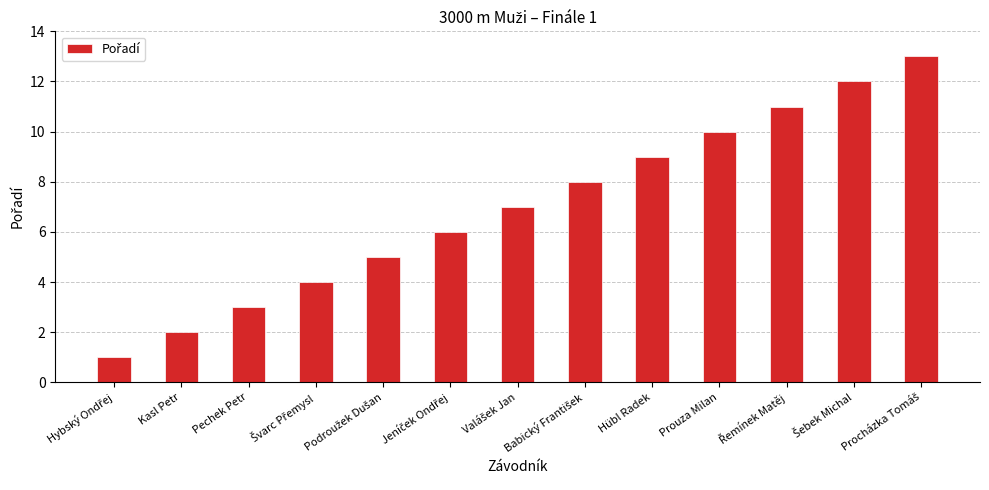

Approximately how many times larger is the value at Prouza Milan compared to Hübl Radek?

1.1